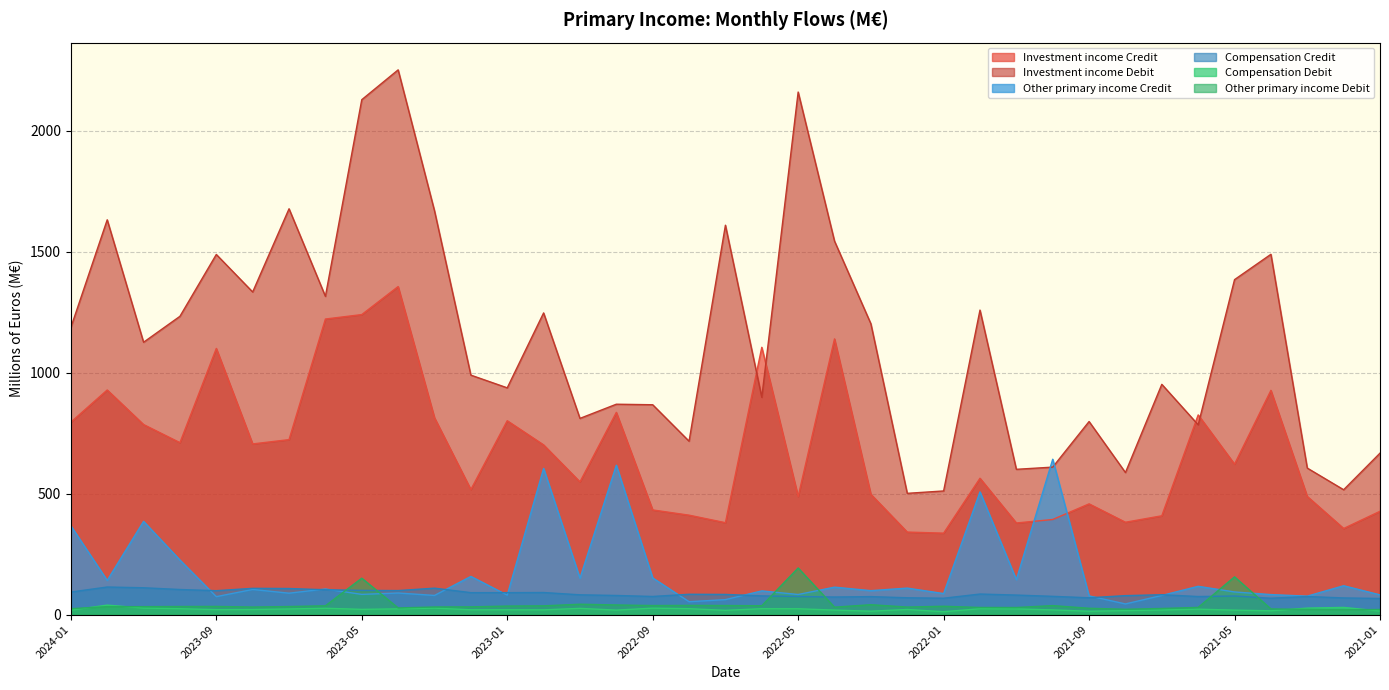

True or false: Investment income Debit and Compensation Debit intersect in this chart.

False